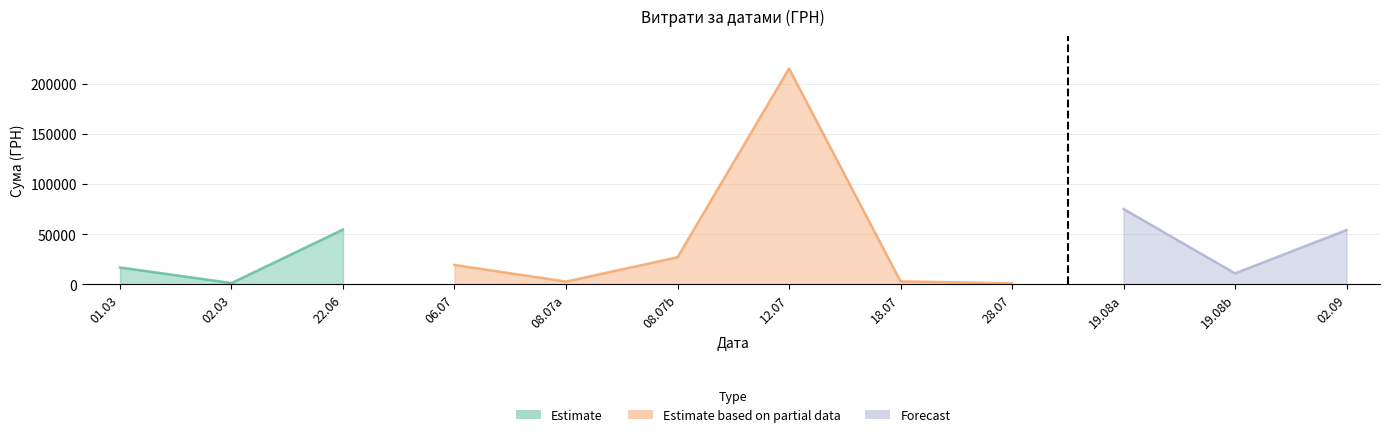

The value at 28.07.2016 is 1426.2. True or false?

False